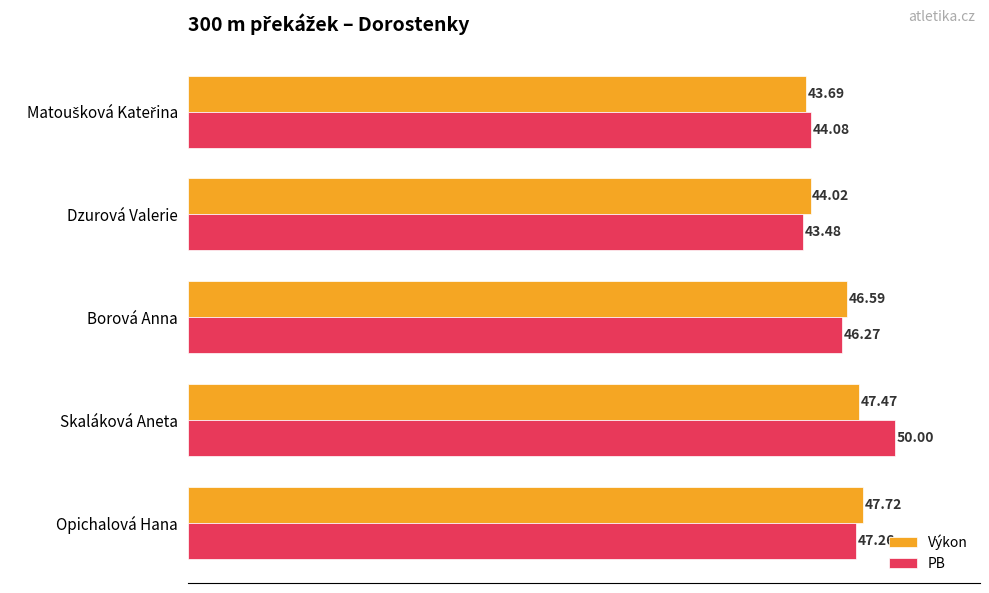

Rank the series by their average value, from lowest to highest.

Výkon, PB